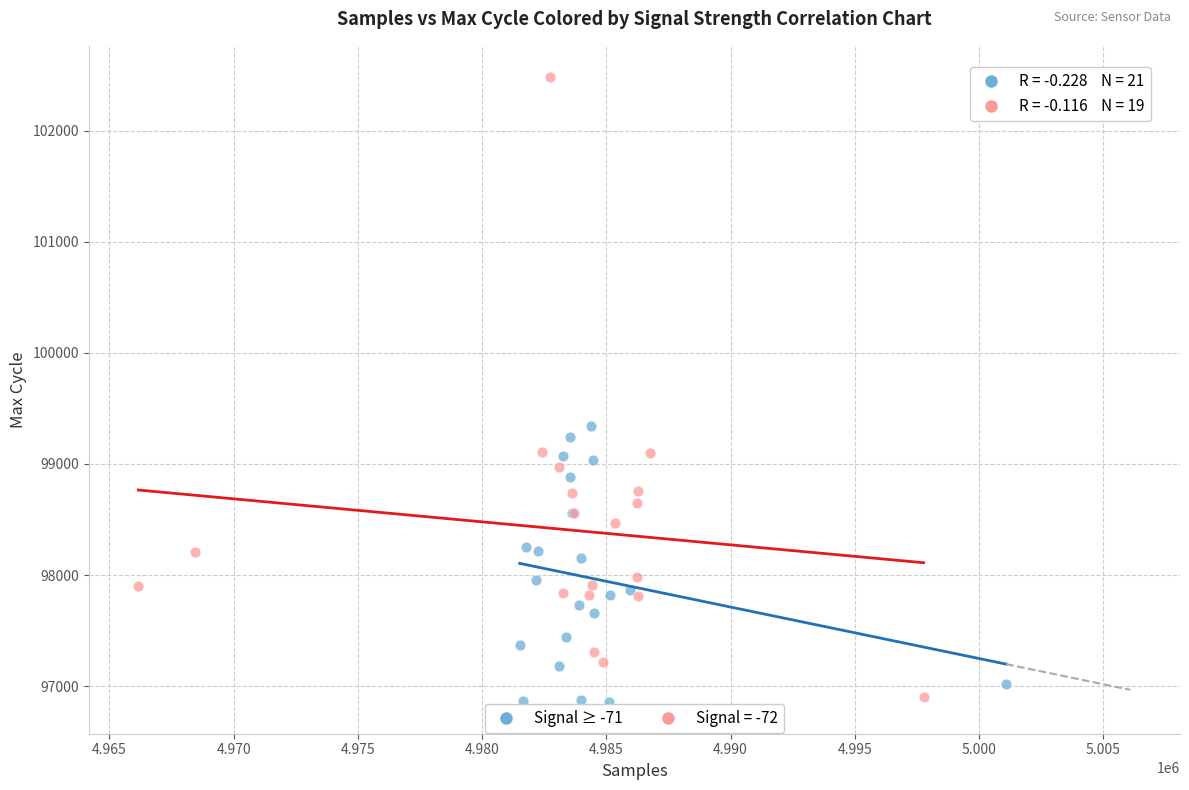

Which series has the largest Y range (max minus min)?

Signal = -72